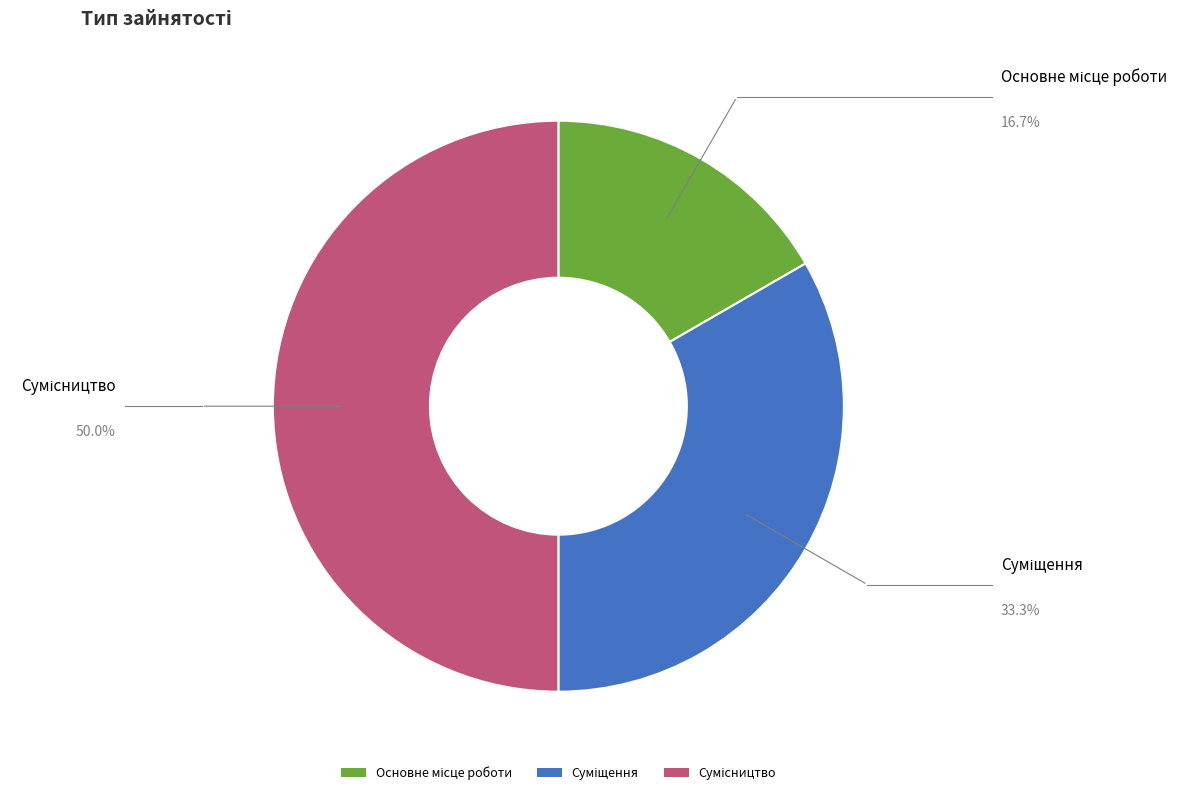

How many segments does this pie chart have?

3